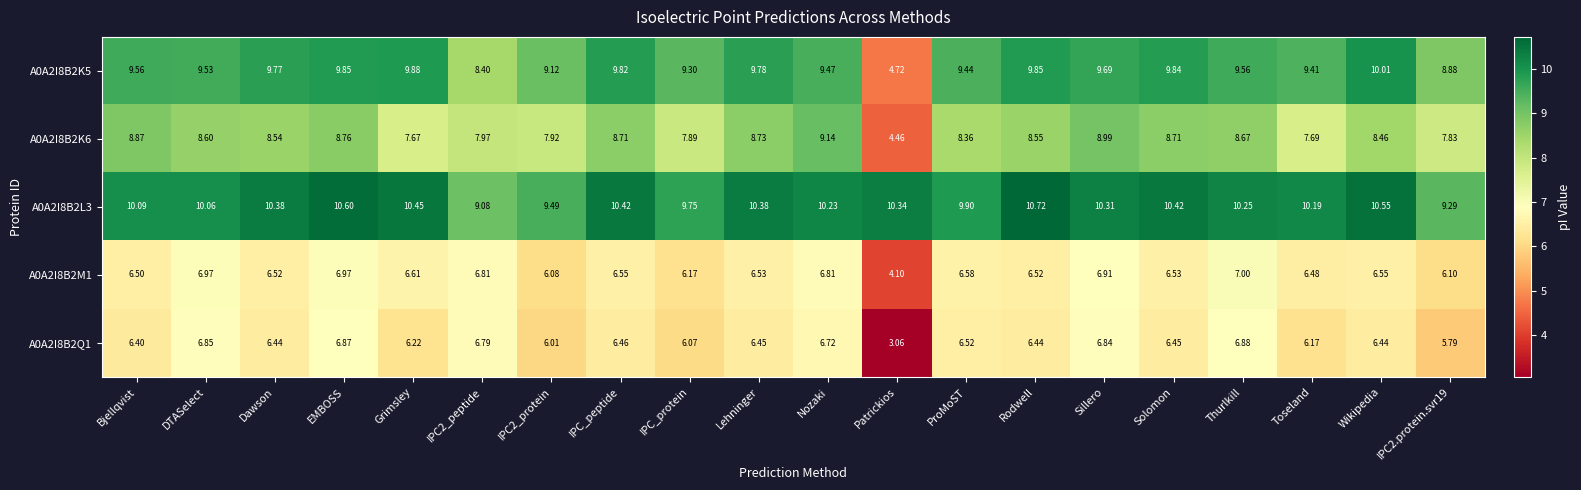

At which label does A0A2I8B2K5 first exceed 9?

Bjellqvist